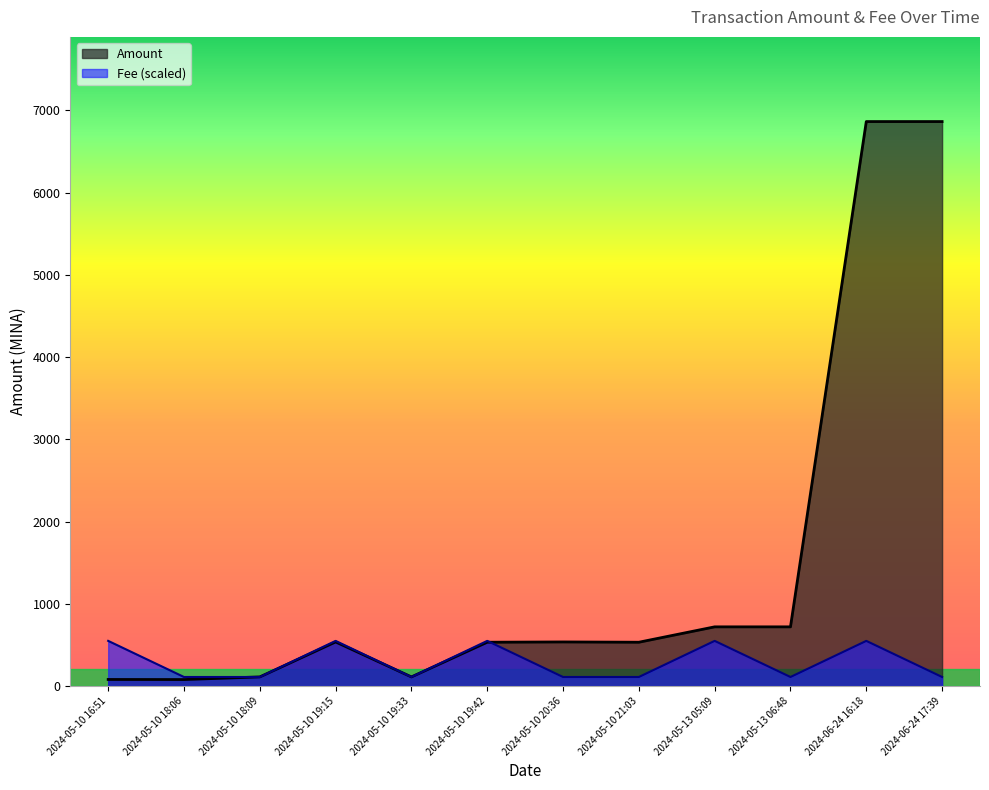

List the series in order of their overall mean, lowest first.

Fee (scaled), Amount